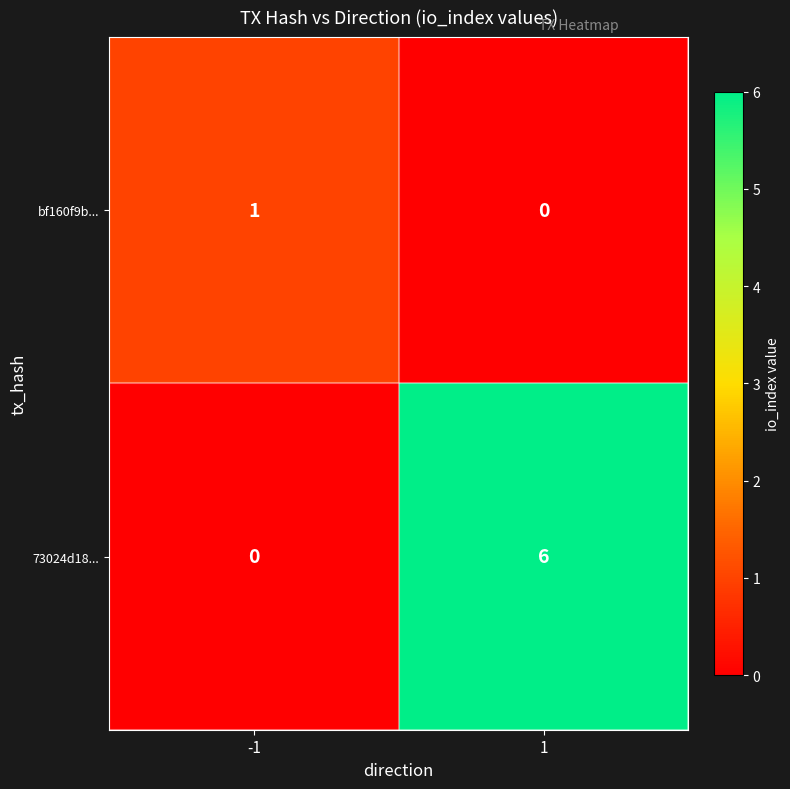

Rank the series at 1 from highest to lowest value.

73024d18..., bf160f9b...